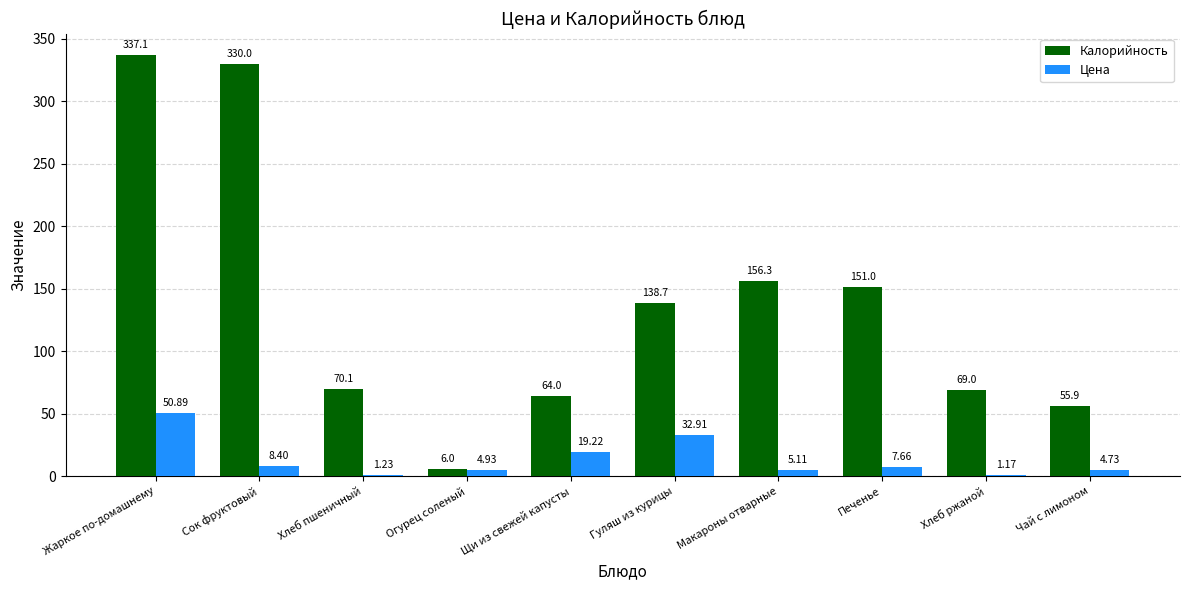

What are all the series names shown in the legend?

Калорийность, Цена